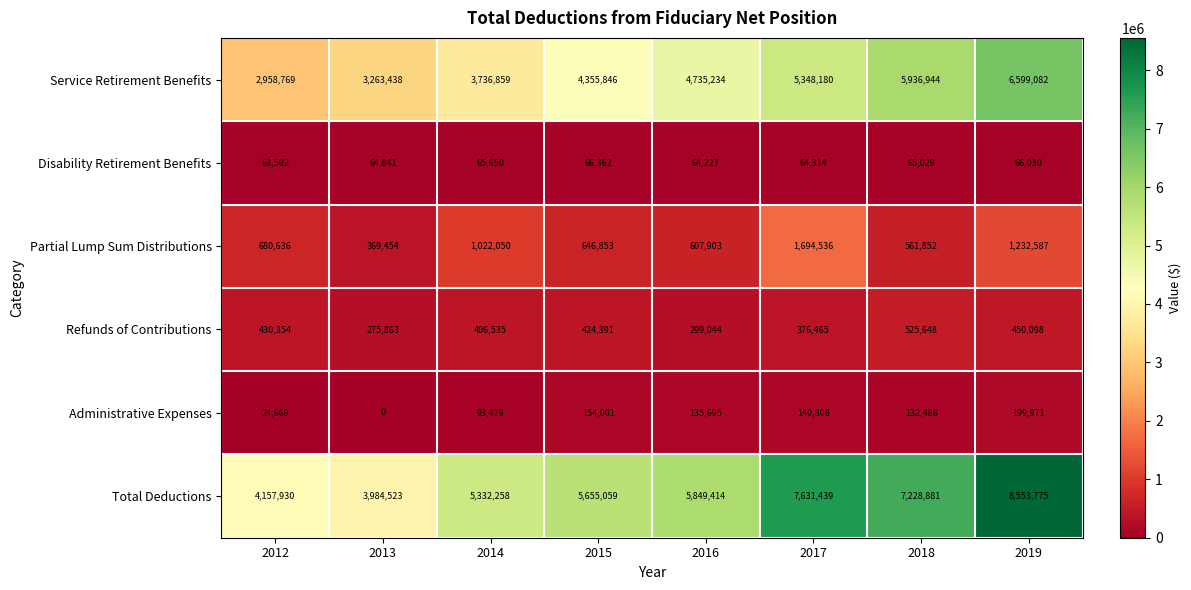

What is the total value across all series at 2016?

11691517